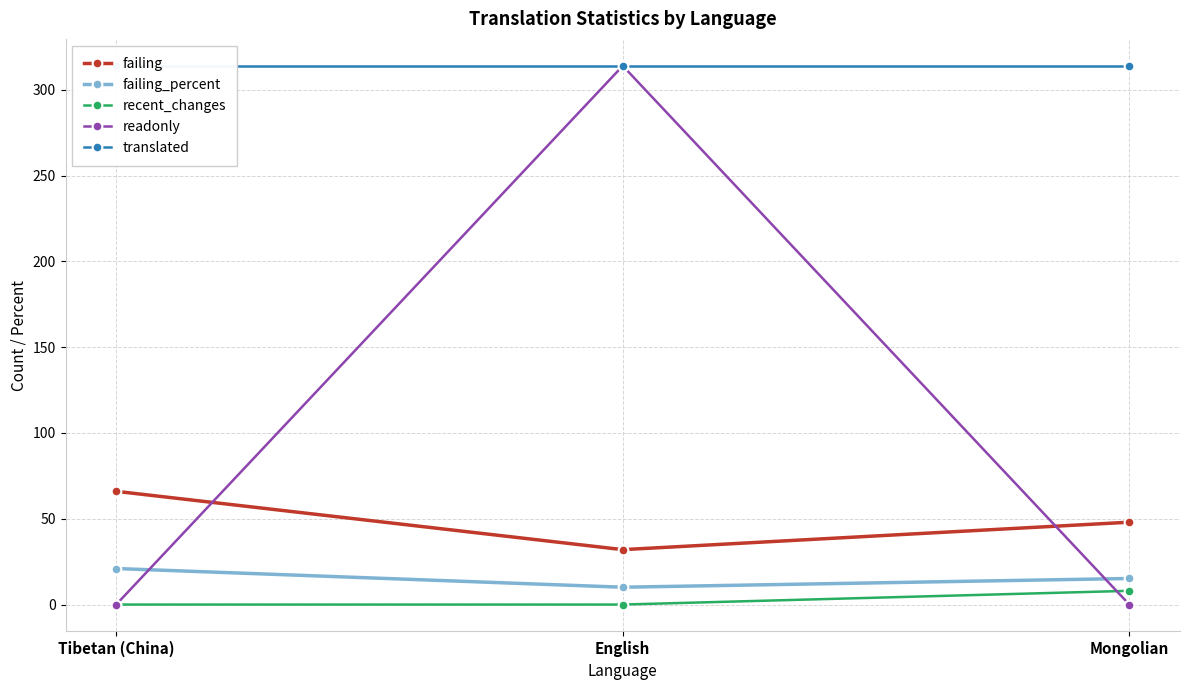

What is the difference between the maximum and minimum values in the readonly series?

314.0